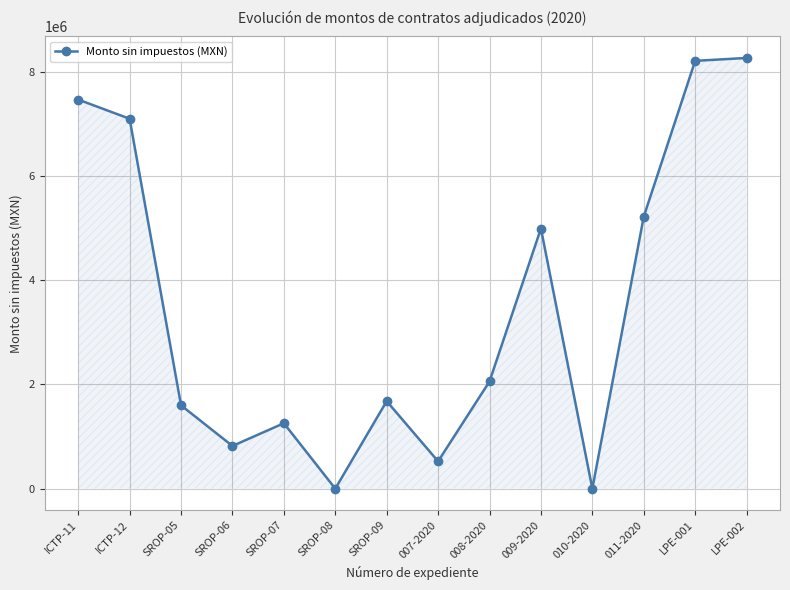

Reading left to right, list all the values displayed in this chart.

7465761.4	7097719.7	1598601.3	818890.9	1255314.8	0.0	1678345.6	523850.0	2057356.7	4991400.0	0.0	5220000.0	8208980.0	8264597.0